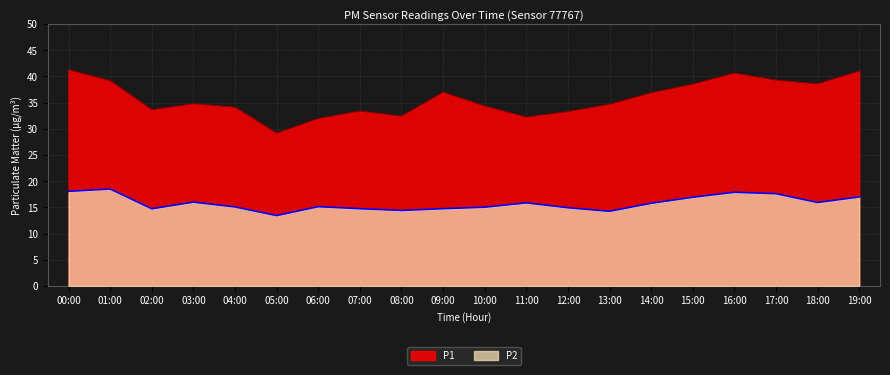

At which label does P2 first exceed 15?

00:00